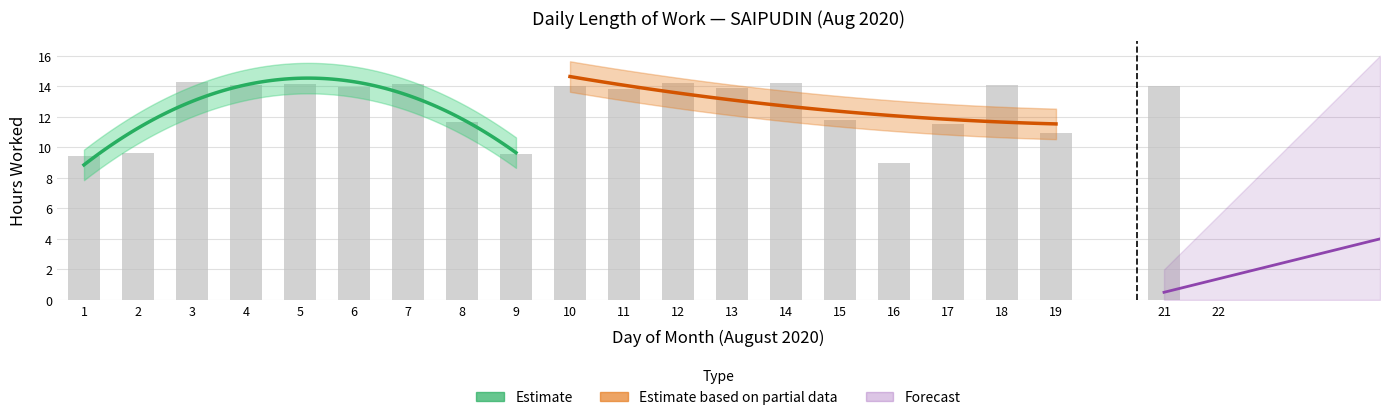

The chart shows a value of 18.7 at 13. True or false?

False